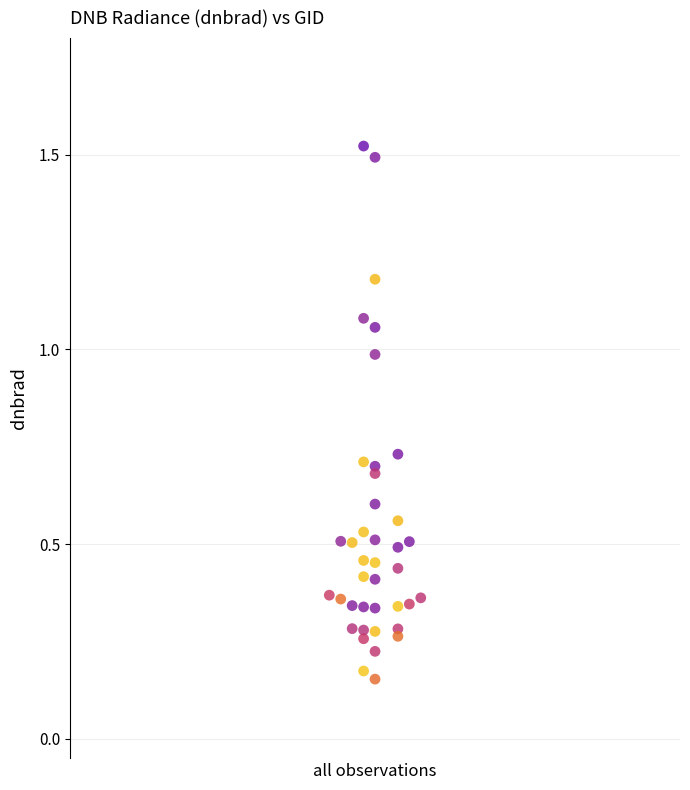

What is the range of Y values (max minus min)?

1.4